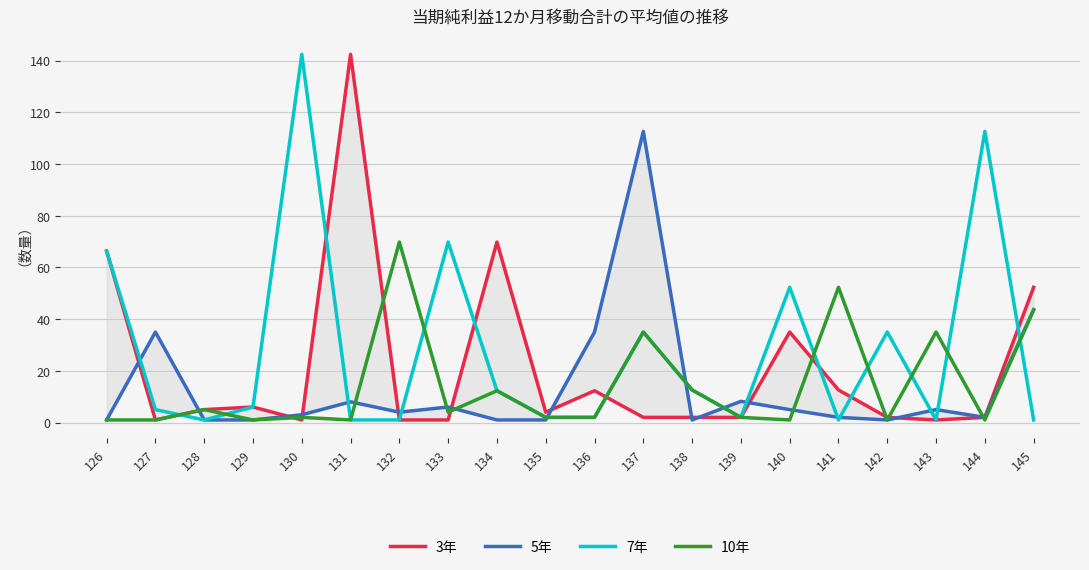

Reading left to right, list all the values displayed in this chart.

3年: 126=66.3	127=1.0	128=5.0	129=6.0	130=1.0	131=142.4	132=1.0	133=1.0	134=69.8	135=4.0	136=12.3	137=2.0	138=2.0	139=2.0	140=35.0	141=12.6	142=2.0	143=1.0	144=2.0	145=52.3
5年: 126=1.0	127=35.0	128=1.0	129=1.0	130=3.0	131=8.0	132=4.0	133=6.0	134=1.0	135=1.0	136=35.0	137=112.6	138=1.0	139=8.2	140=5.0	141=2.0	142=1.0	143=5.0	144=2.0	145=43.6
7年: 126=66.3	127=5.0	128=1.0	129=6.0	130=142.4	131=1.0	132=1.0	133=69.8	134=12.3	135=2.0	136=2.0	137=35.0	138=12.6	139=2.0	140=52.3	141=1.0	142=35.0	143=1.0	144=112.6	145=1.0
10年: 126=1.0	127=1.0	128=5.0	129=1.0	130=2.0	131=1.0	132=69.8	133=4.0	134=12.3	135=2.0	136=2.0	137=35.0	138=12.6	139=2.0	140=1.0	141=52.3	142=1.0	143=35.0	144=1.0	145=43.6